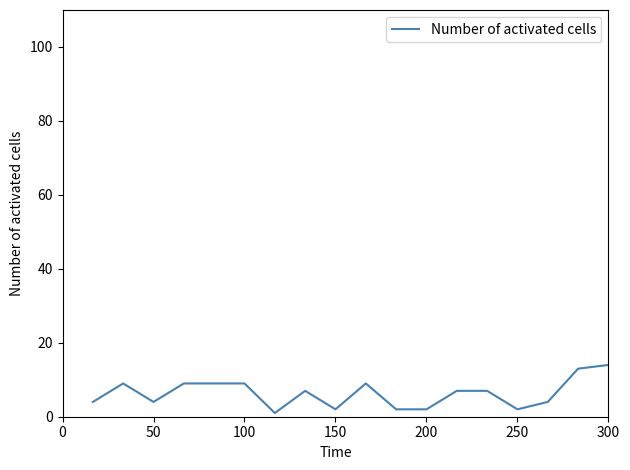

What is the difference between the maximum and minimum values?

13